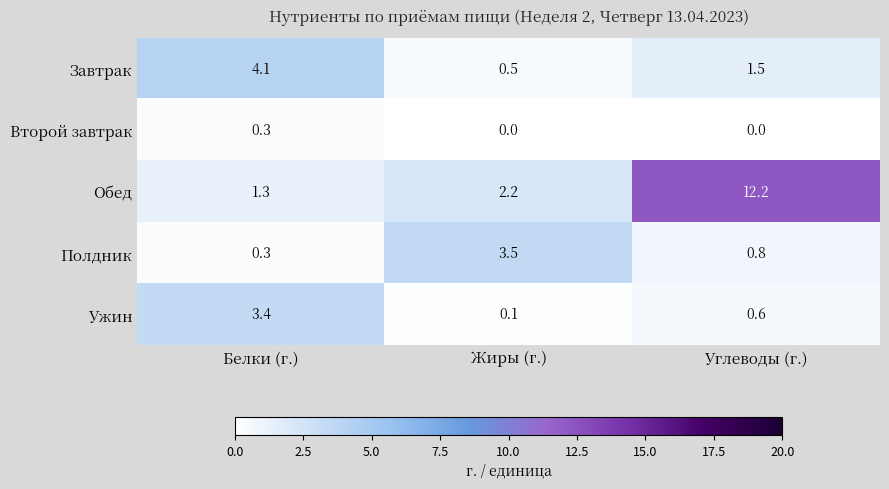

Which series changed the most between Жиры (г.) and Углеводы (г.)?

Обед